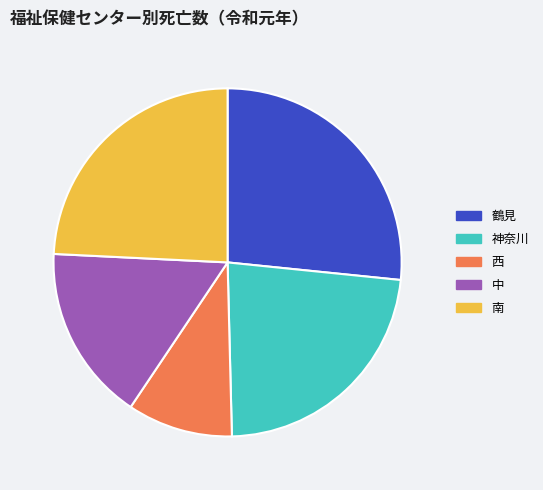

The 南 slice represents 24% of the pie. True or false?

True